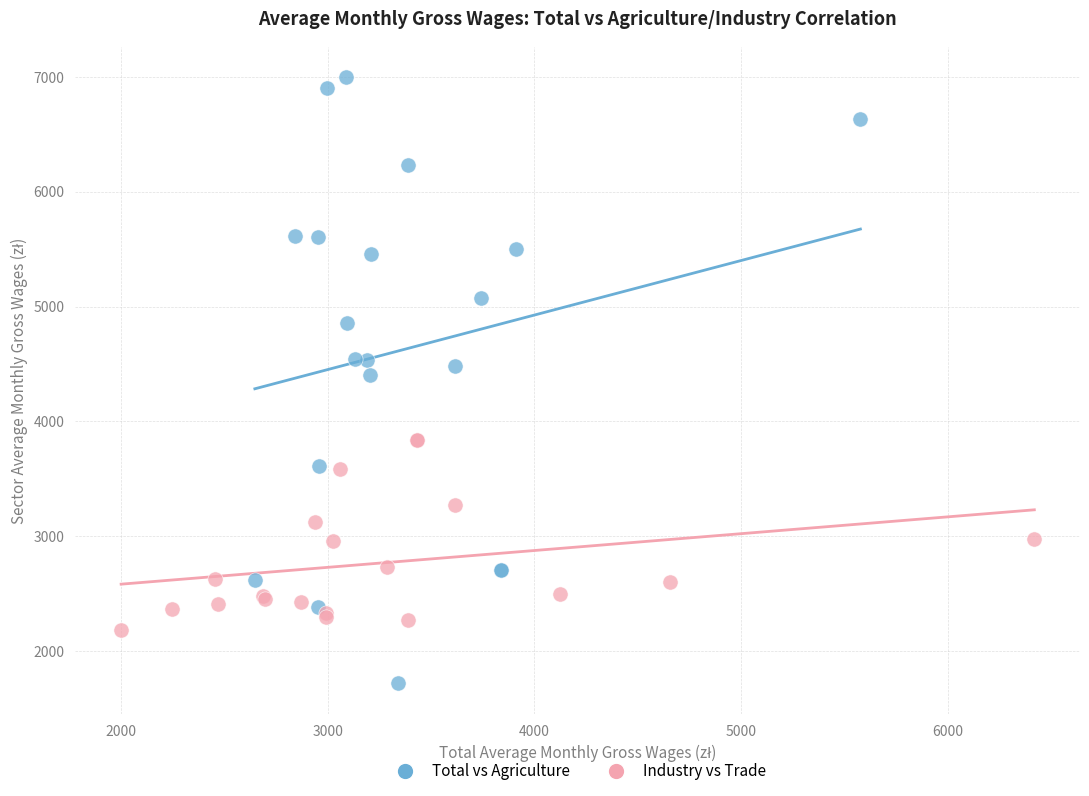

Which series reaches the minimum Y coordinate?

Total vs Agriculture